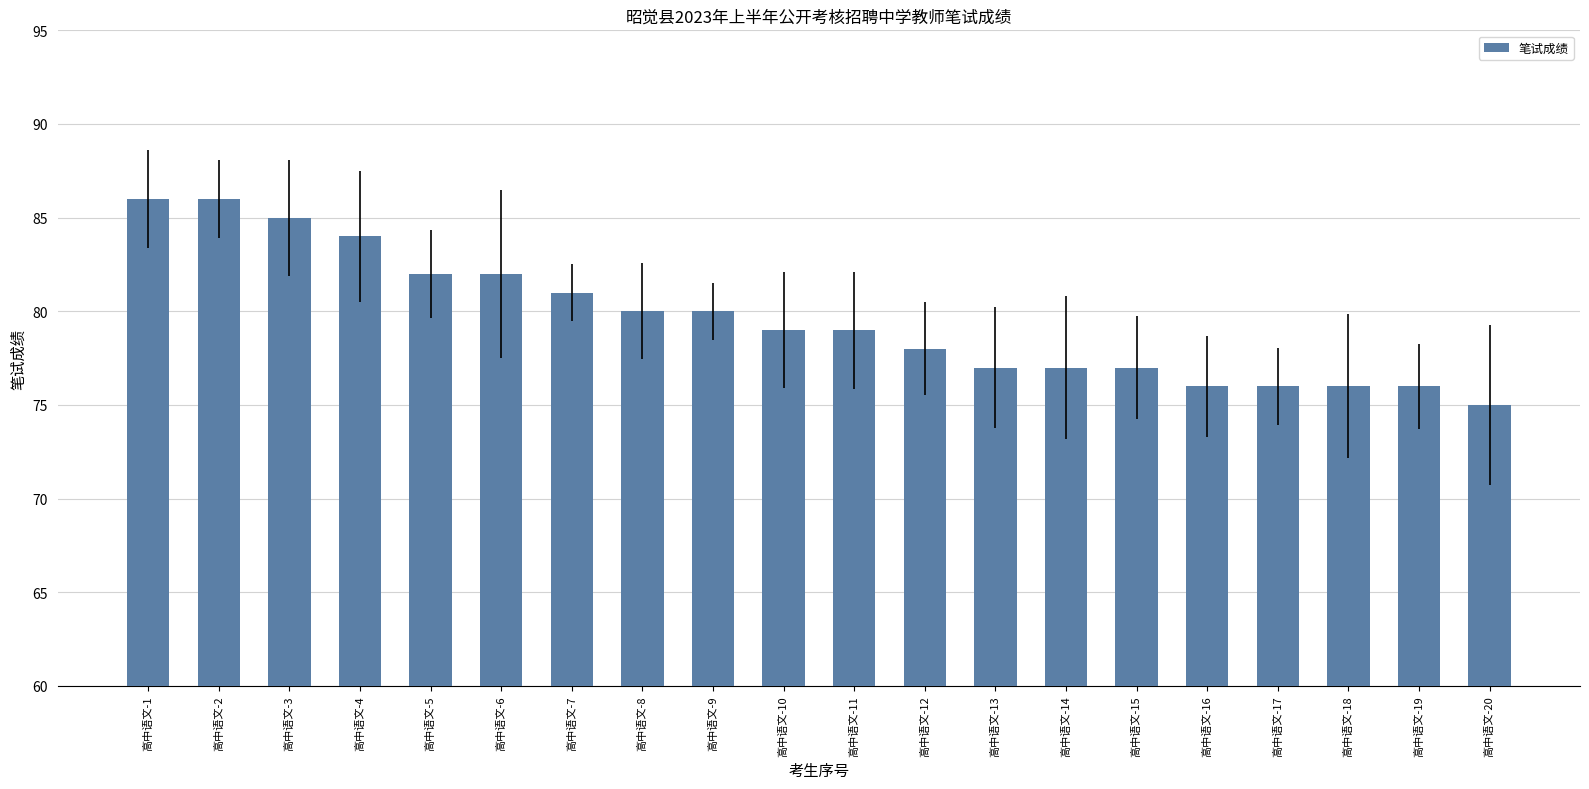

Which category has the lowest value across all series?

高中语文-20